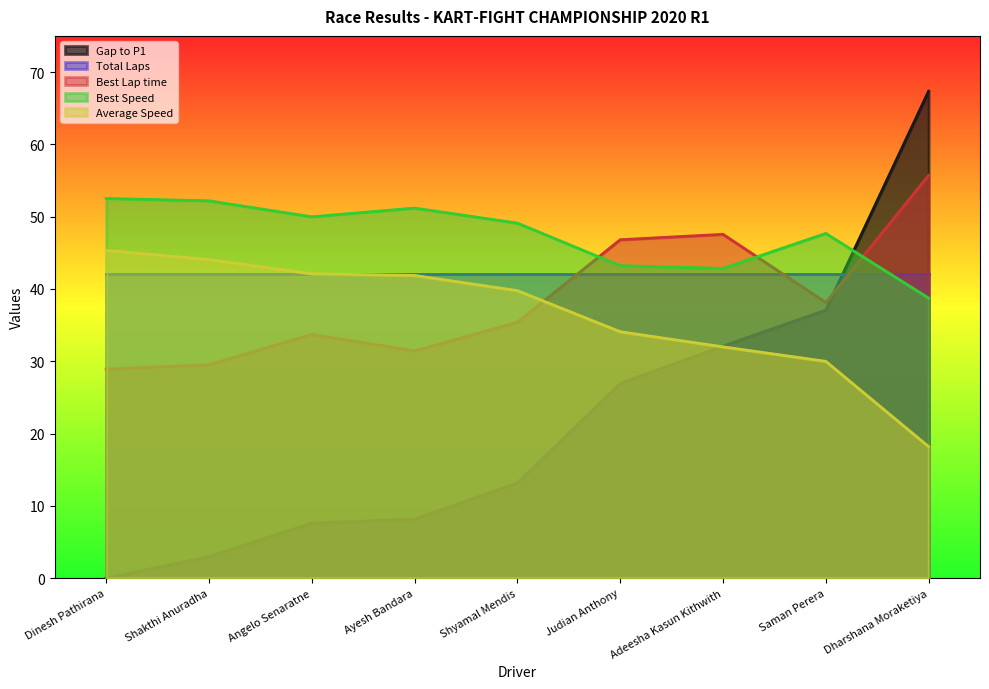

The value of Average Speed at Dharshana Moraketiya is 24.5. True or false?

False